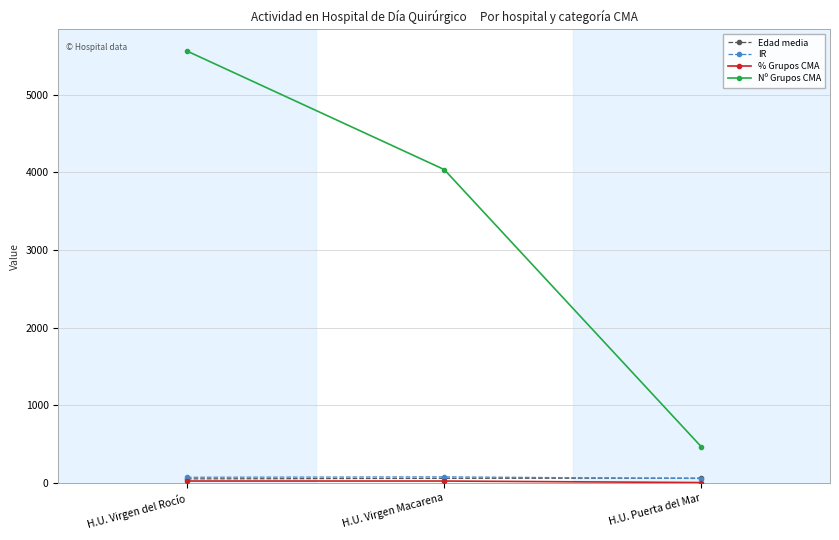

At which label does Edad media first exceed 59?

H.U. Virgen Macarena